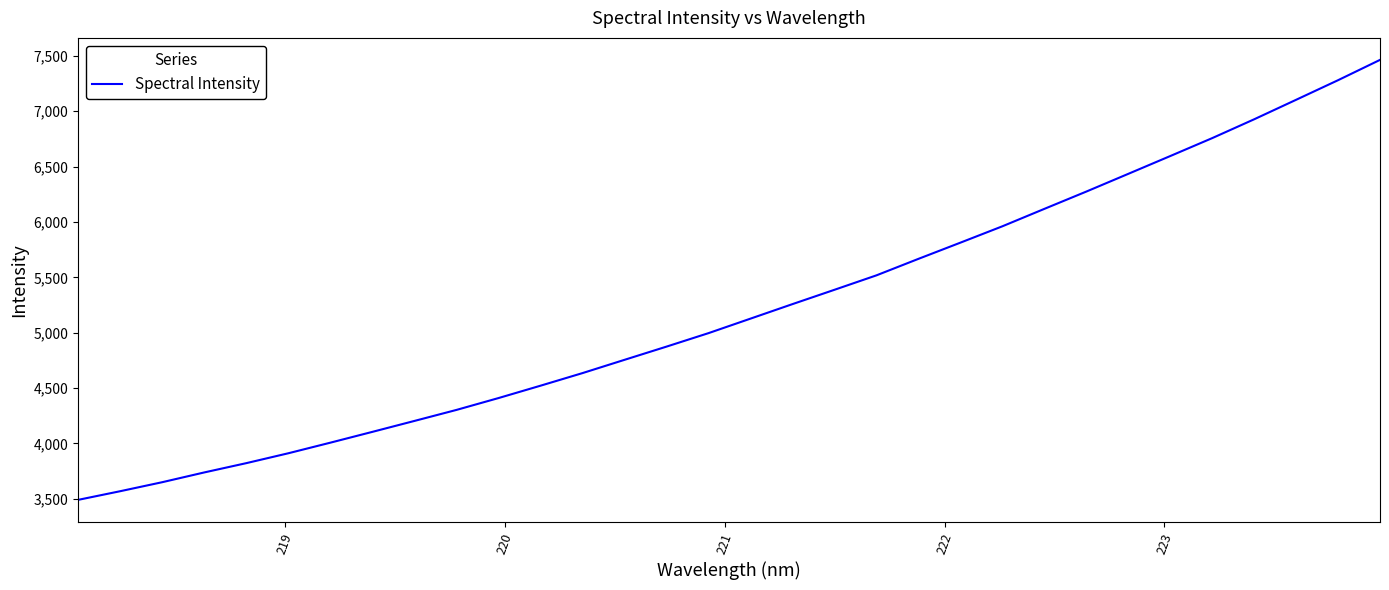

True or false: the data has more than 2 interior local peaks.

False